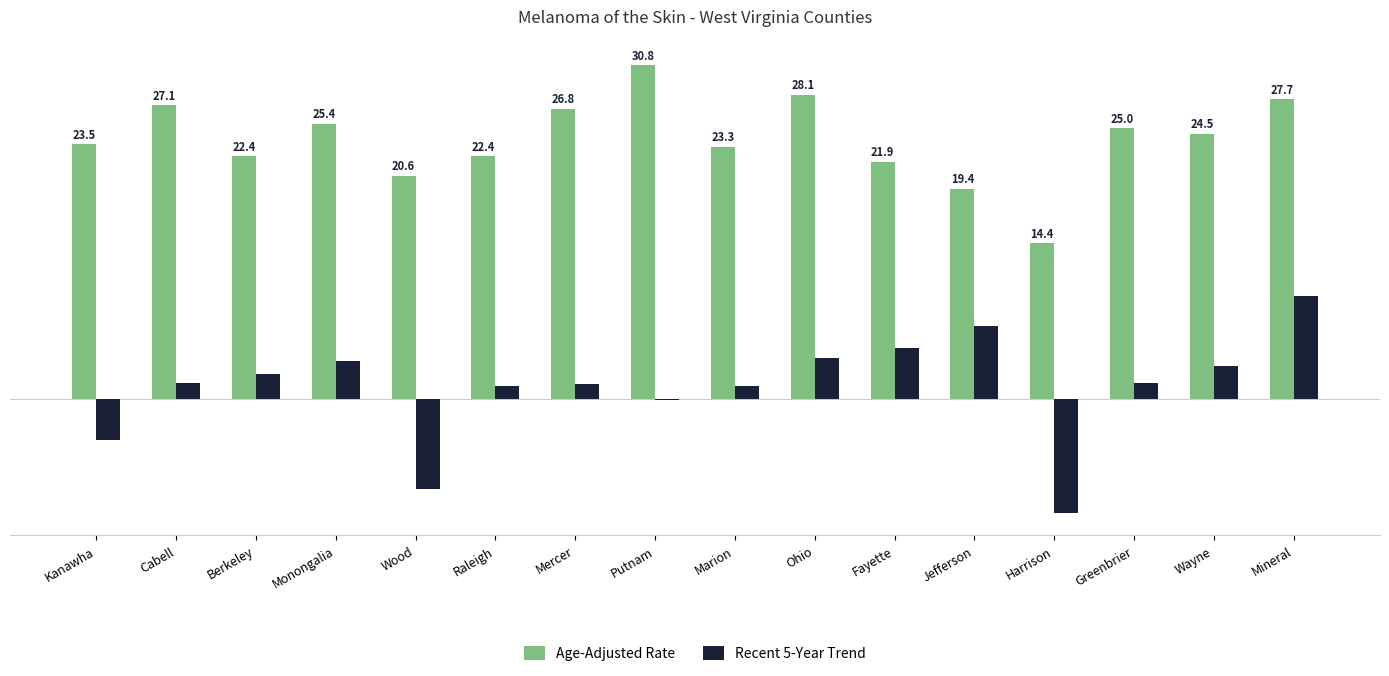

Which label corresponds to the largest value in the chart?

Putnam